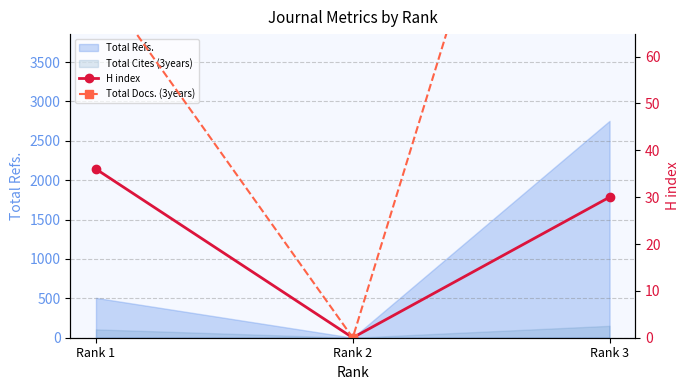

How many values in H index are above zero?

2